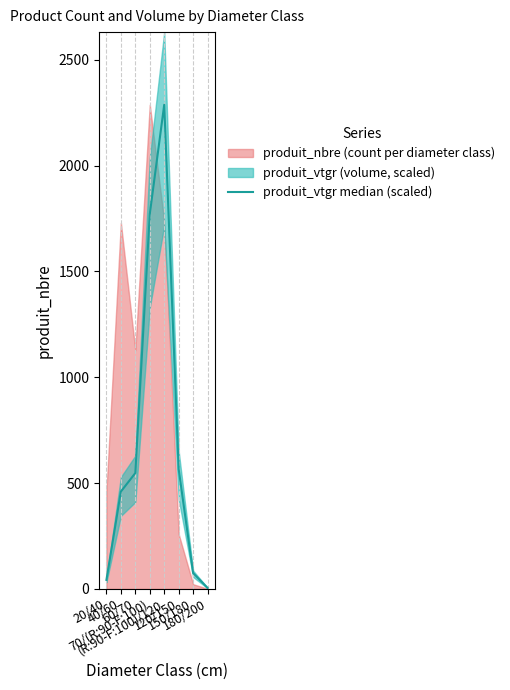

At which category does the chart reach its minimum across all series?

180/200